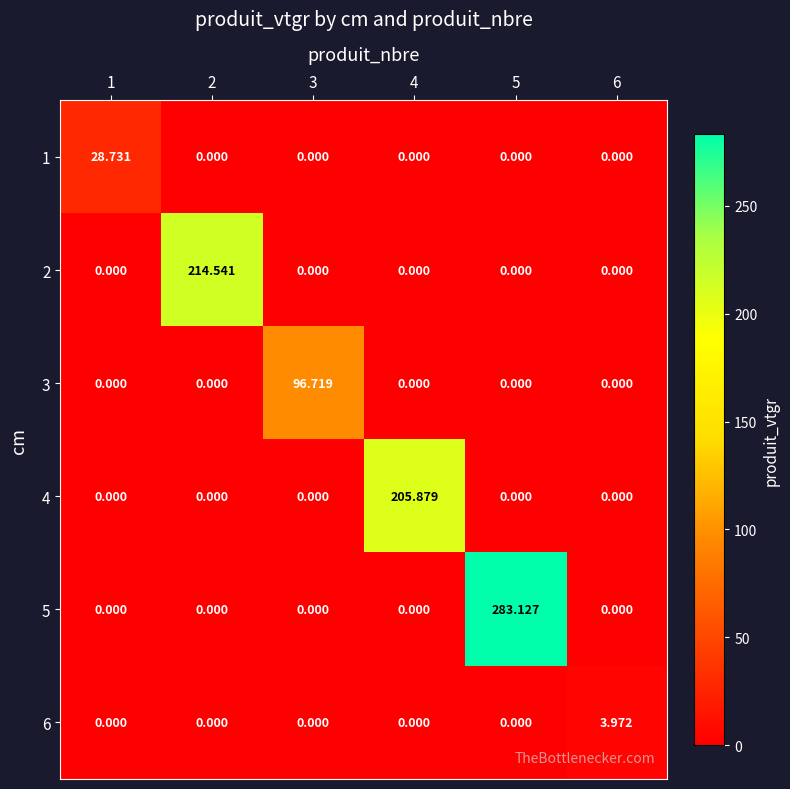

At how many categories does at least one series exceed 250?

1